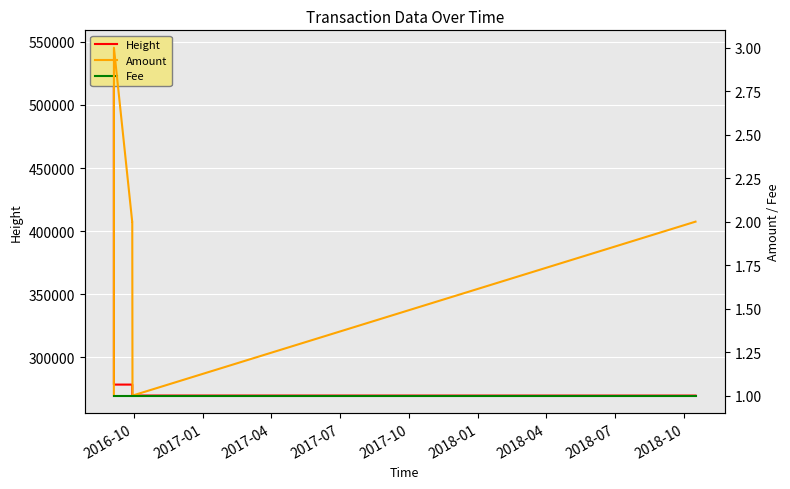

What is the minimum value for Amount?

1